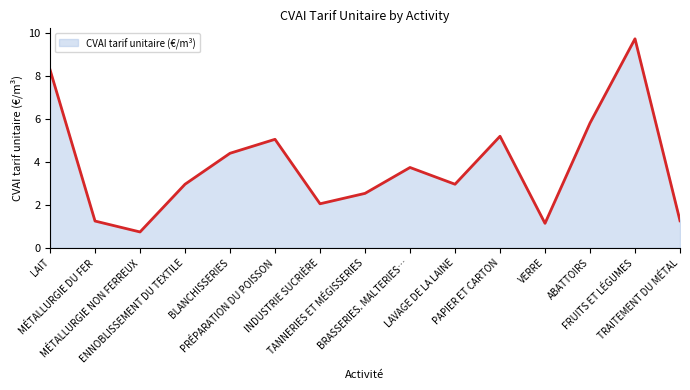

The chart shows a value of 3.7 at BRASSERIES. MALTERIES…. True or false?

True